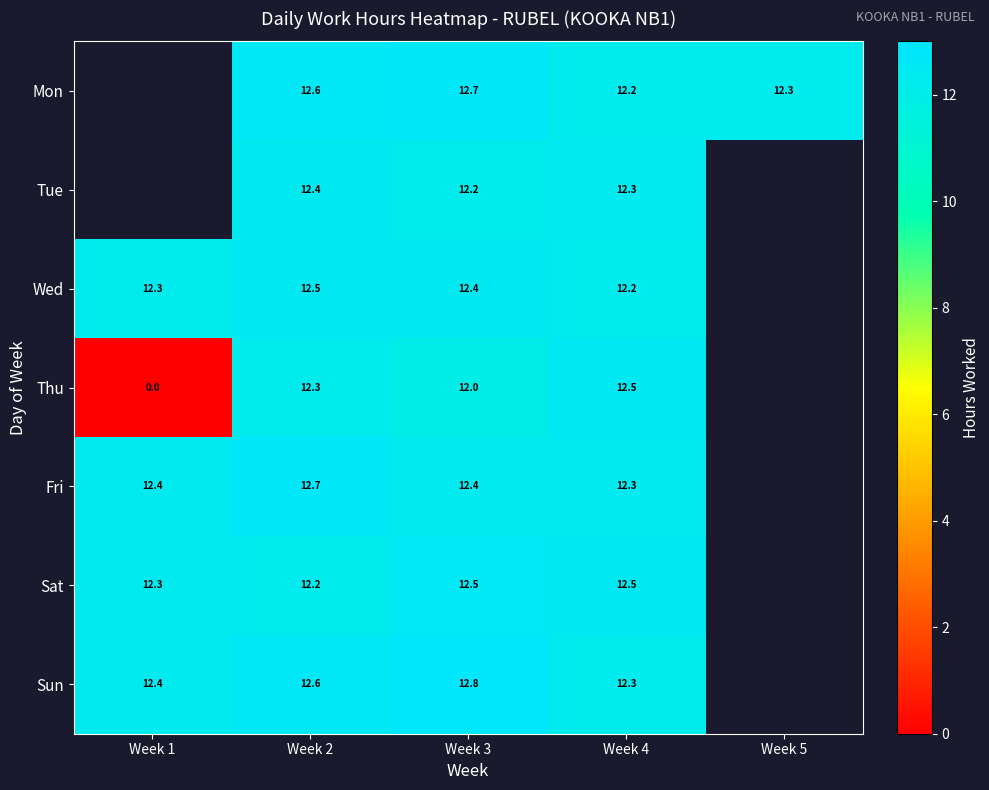

What is the maximum value shown in the chart?

12.8